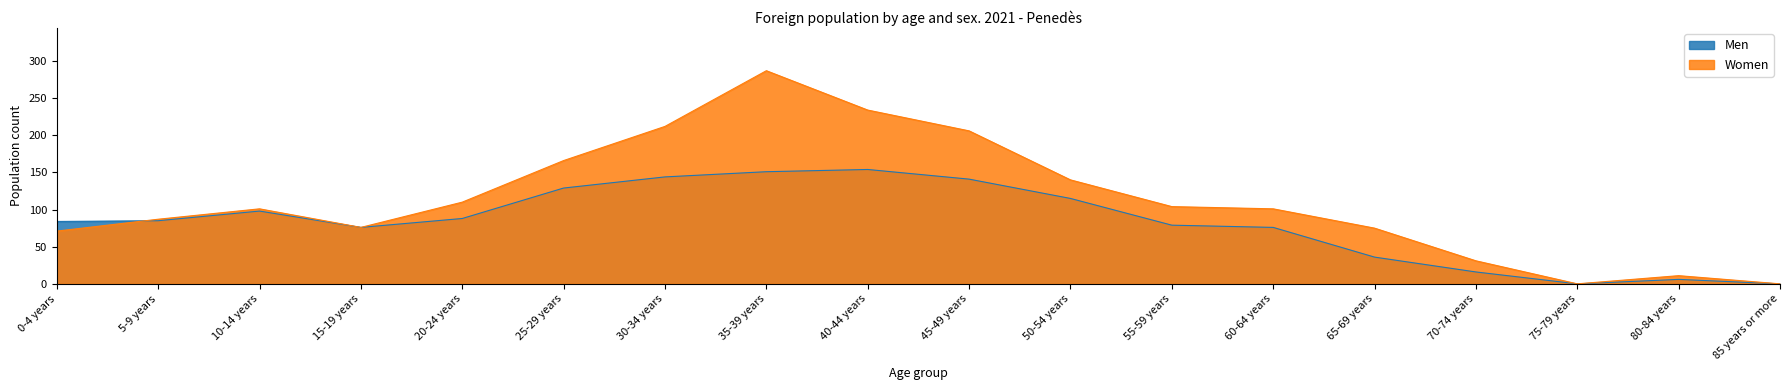

True or false: Men has more than 2 points higher than both neighbors.

True